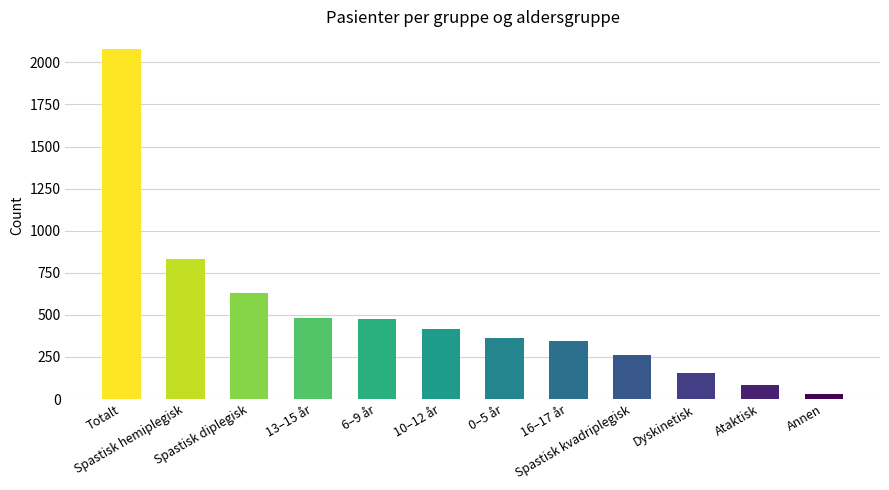

Where is the data nearest to the value 1055?

Spastisk hemiplegisk